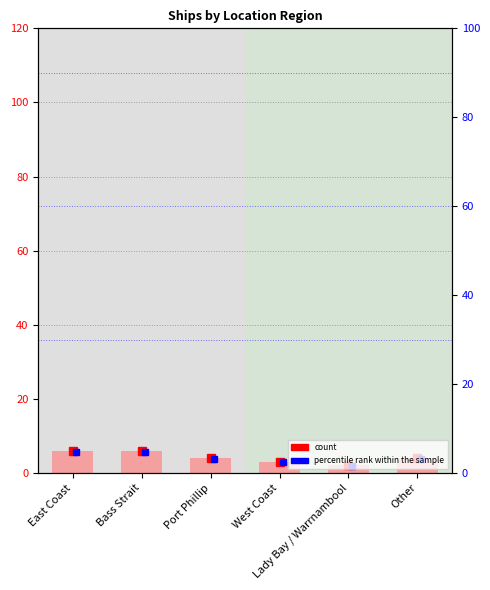

Reading left to right, list all the values displayed in this chart.

6	6	4	3	2	4